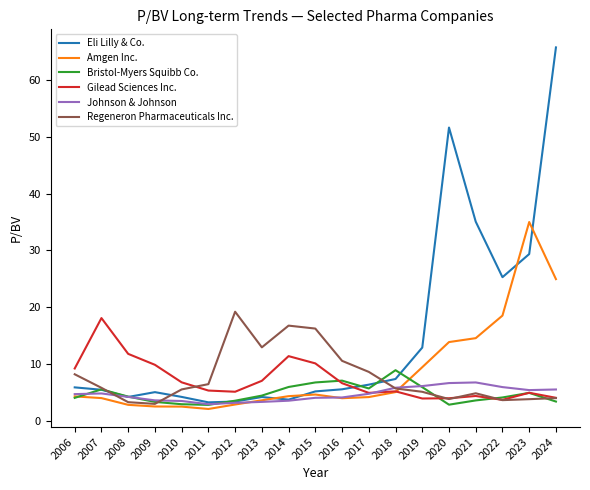

What is the greatest value displayed?

65.8